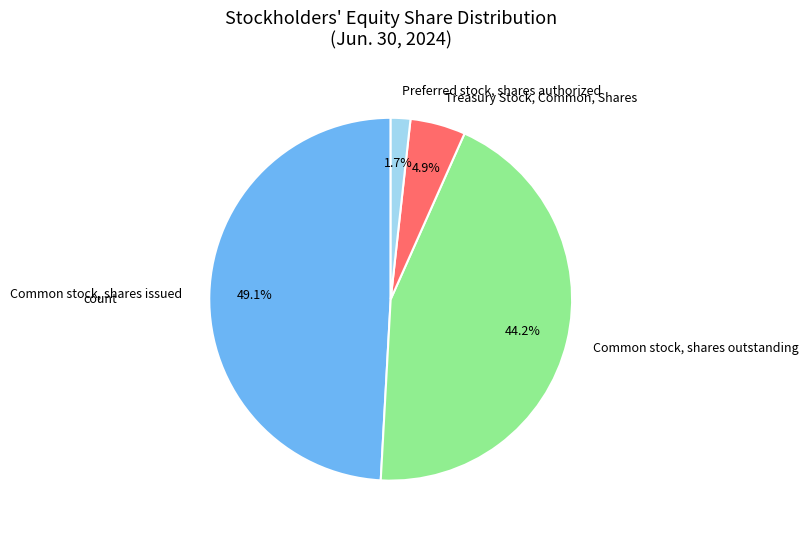

Which category has the smallest portion of the pie?

Preferred stock, shares authorized